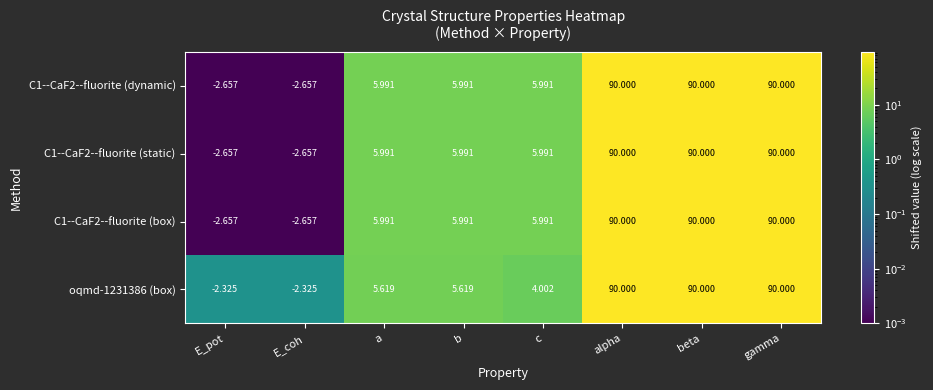

How many values in the C1--CaF2--fluorite (dynamic) series exceed 5?

6